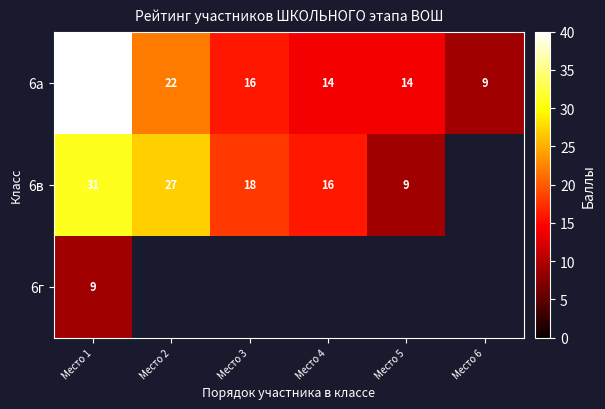

The 6а series shows 9 at Место 6. True or false?

True